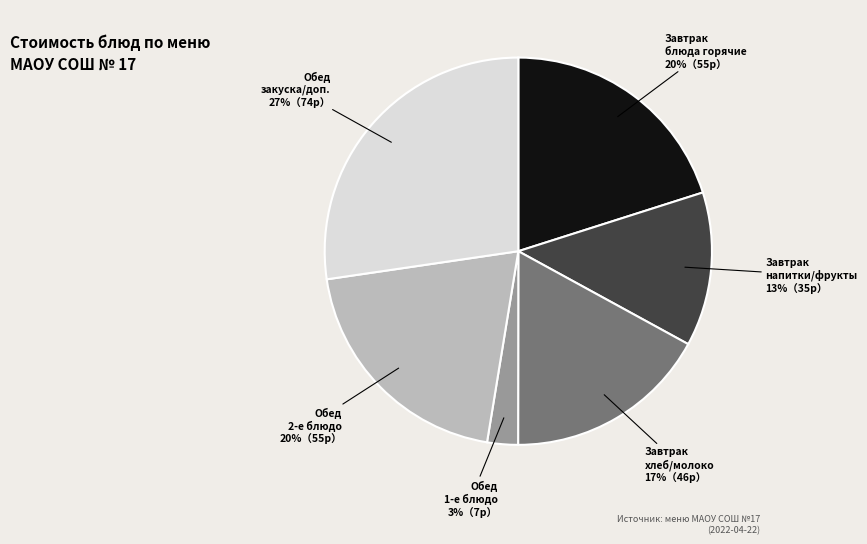

To the nearest percent, what is the average slice percentage?

17%